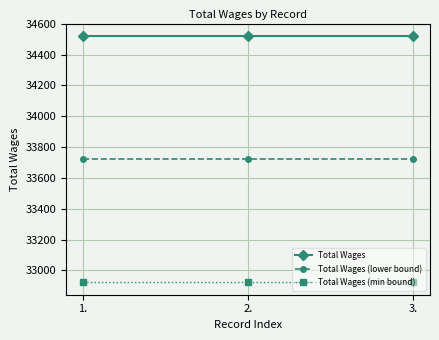

What is the average value of the Total Wages (lower bound) series?

33722